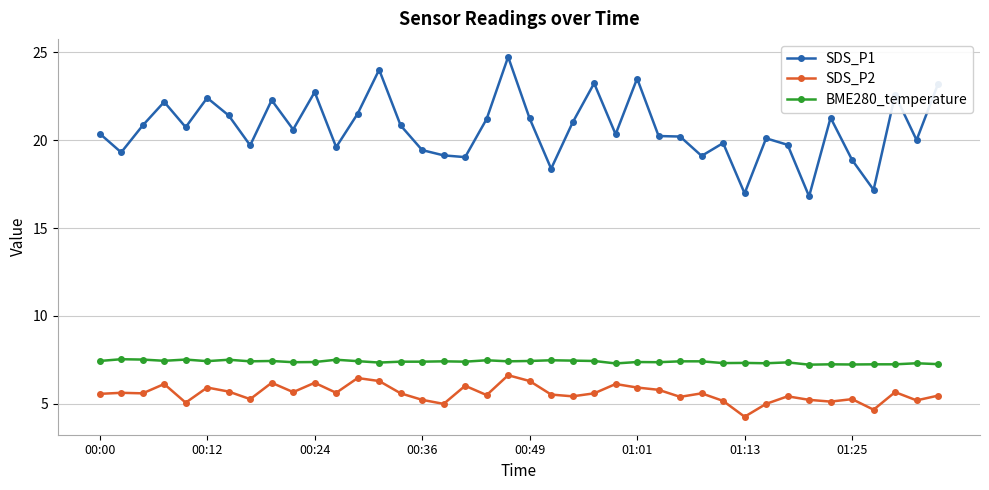

In SDS_P1, how many points are lower than both neighbors (excluding endpoints)?

13